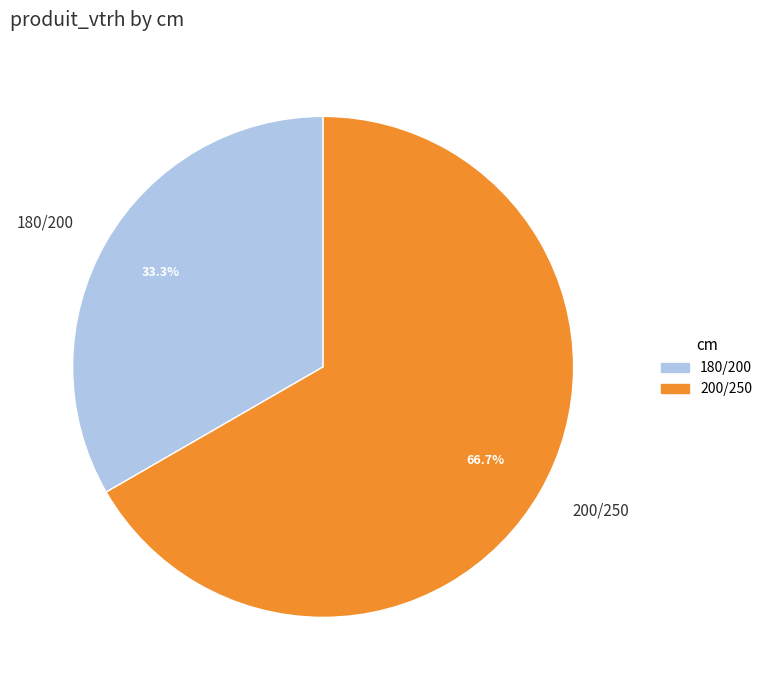

Rank the categories by value from highest to lowest.

200/250, 180/200